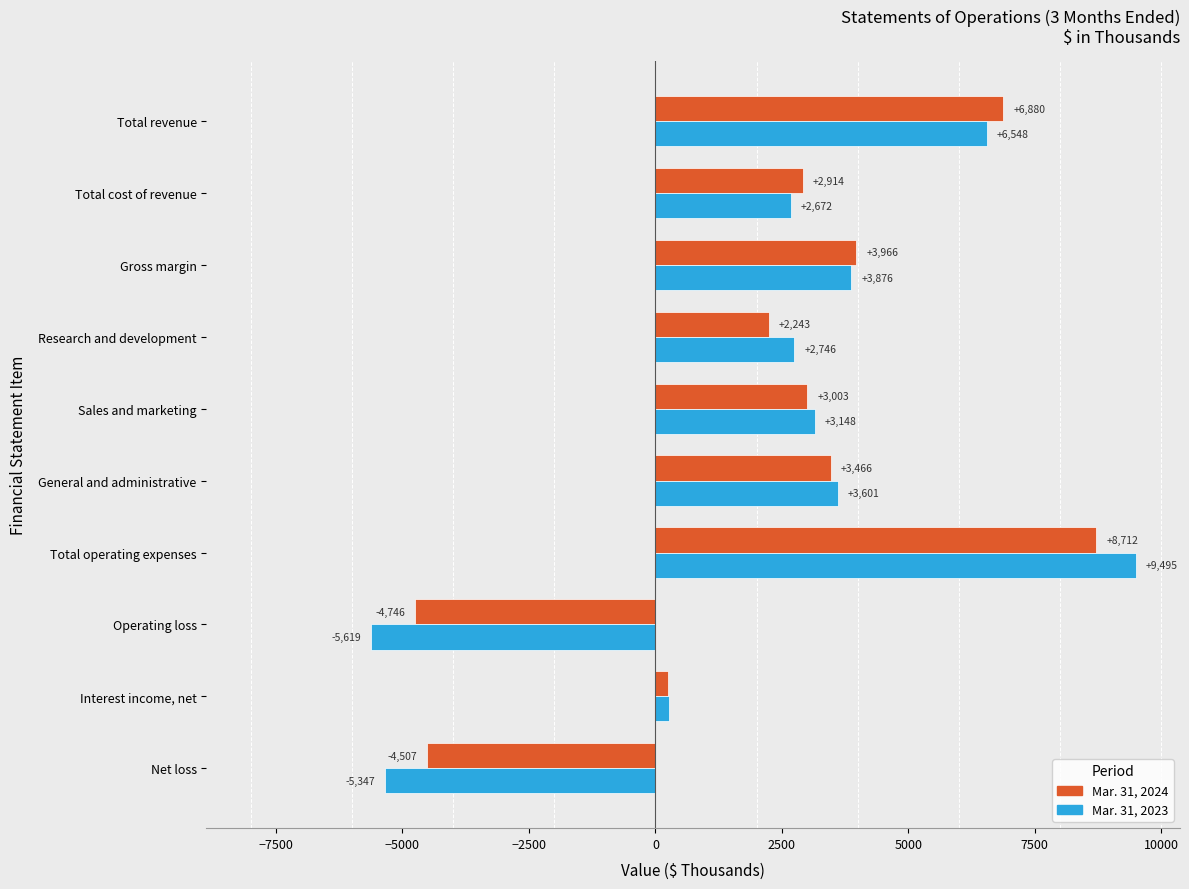

At which label does Mar. 31, 2024 reach its minimum?

Operating loss